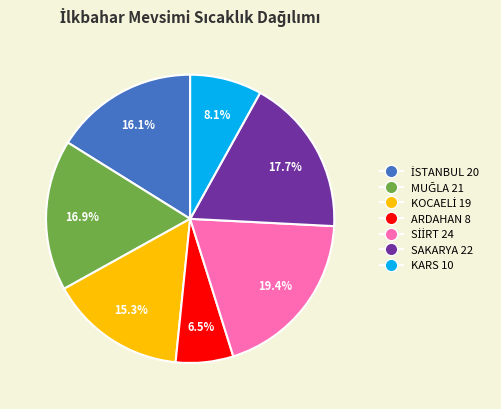

The SAKARYA slice represents 24% of the pie. True or false?

False